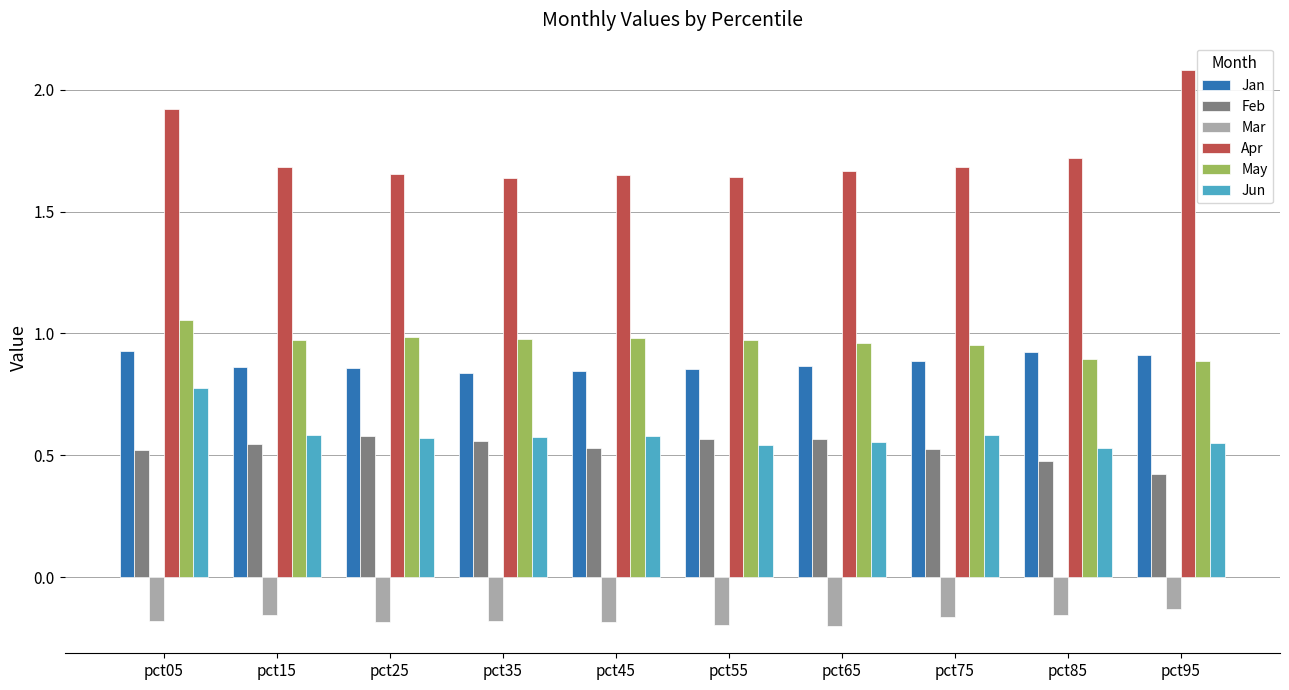

Rank the series by their maximum value, from highest to lowest.

Apr, May, Jan, Jun, Feb, Mar